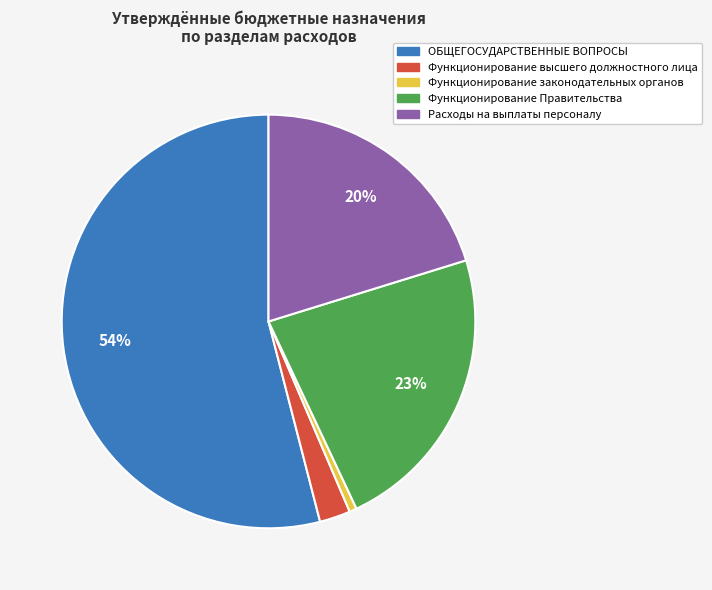

Rank the categories by value from lowest to highest.

Функционирование законодательных органов, Функционирование высшего должностного лица, Расходы на выплаты персоналу, Функционирование Правительства, ОБЩЕГОСУДАРСТВЕННЫЕ ВОПРОСЫ